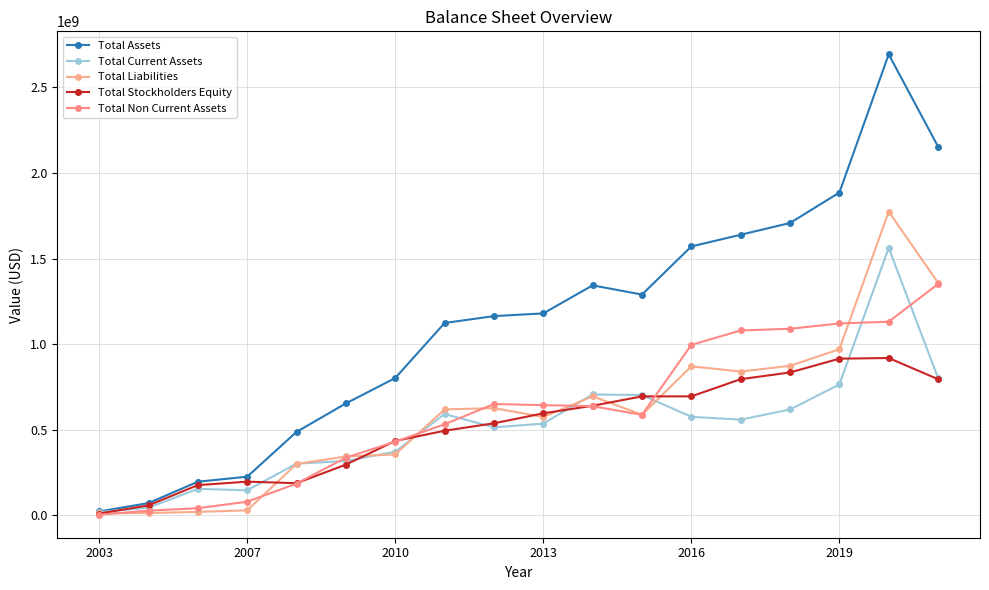

What is the value of the Total Current Assets point at the 6th from the left?

317102000